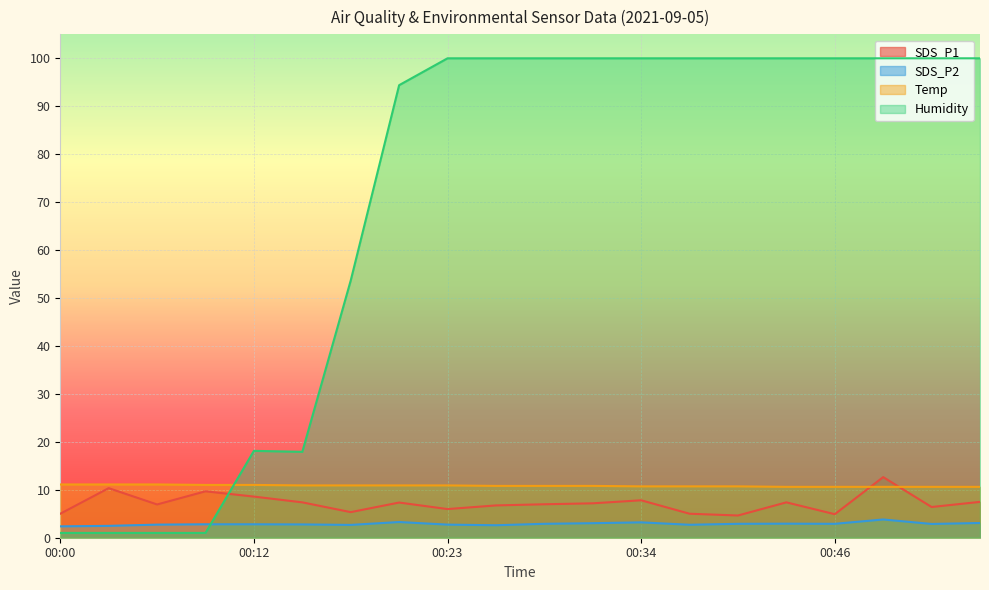

Between 00:43 and 00:09, which is larger?

00:09